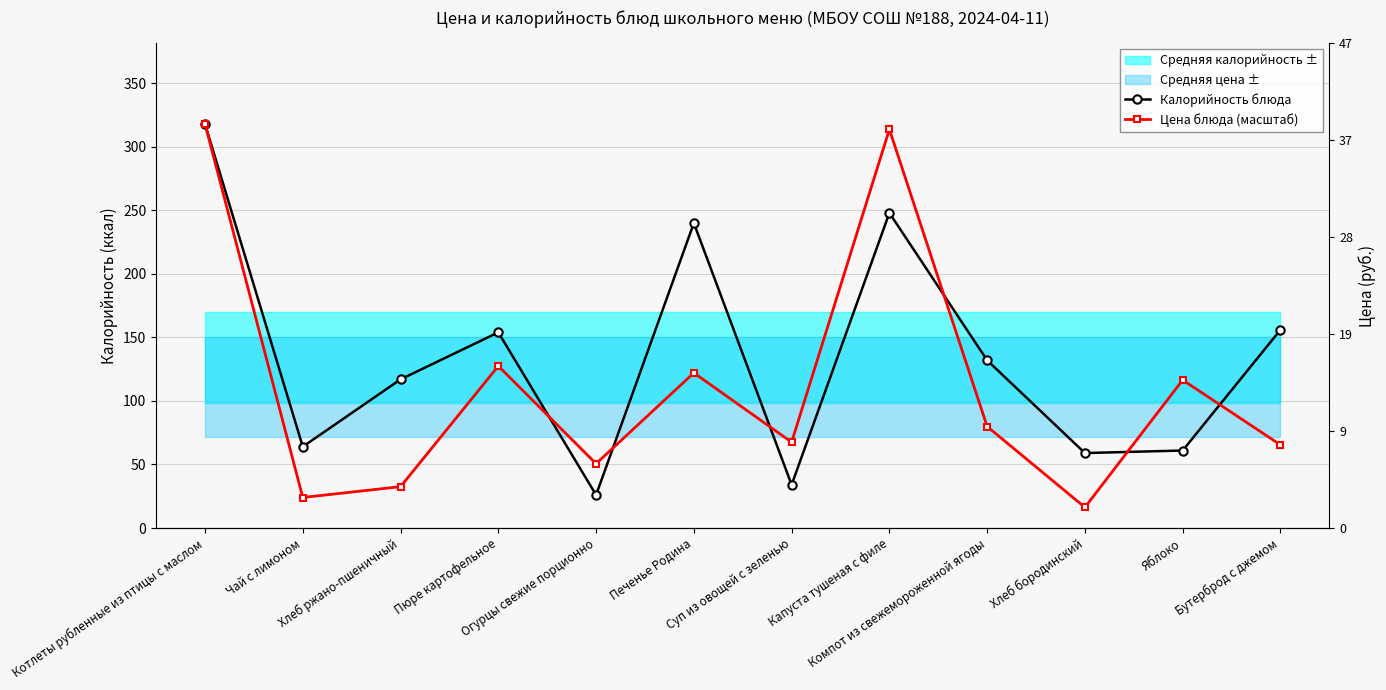

How many interior local peaks does the Цена блюда (масштаб) series have?

4